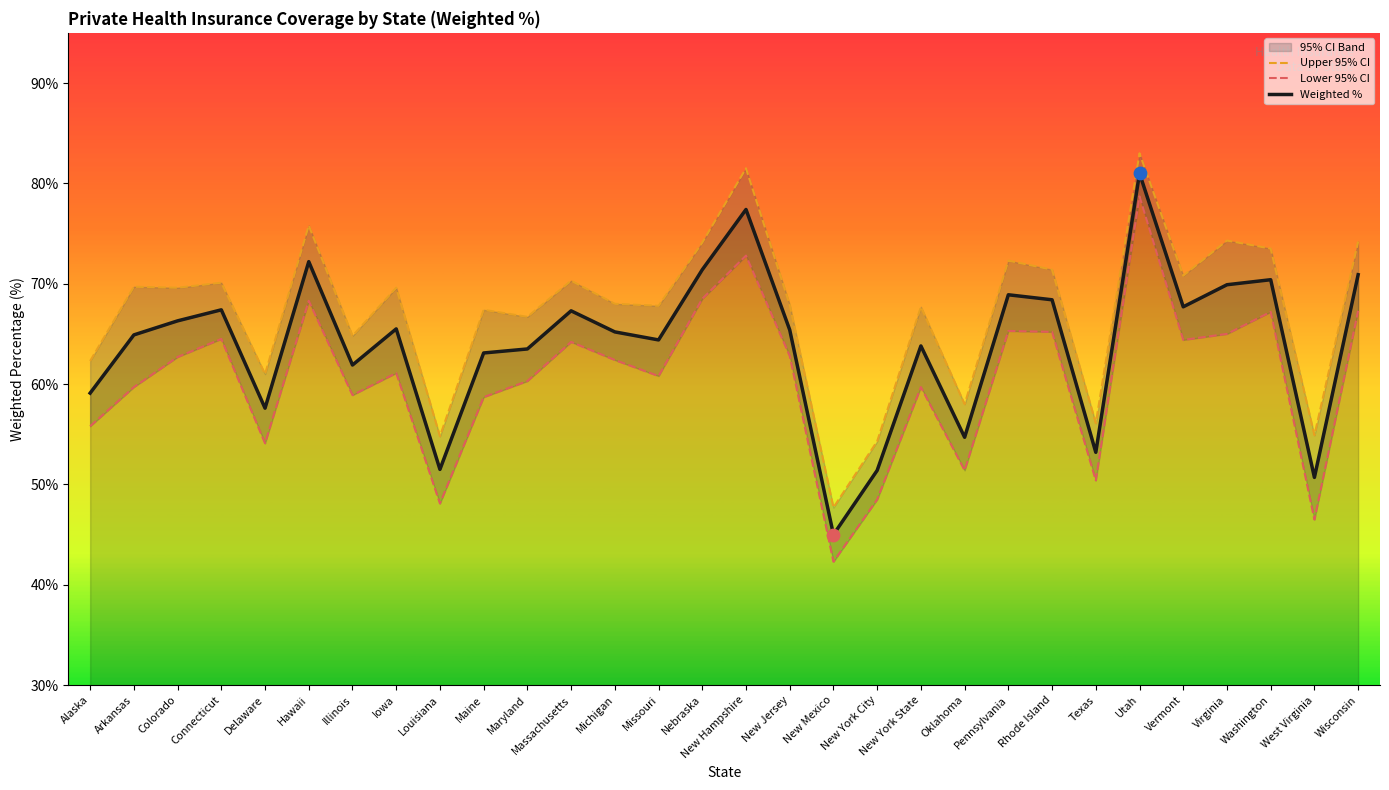

Is the value of Weighted % at Louisiana greater than the value of Lower 95% CI at New Mexico?

Yes